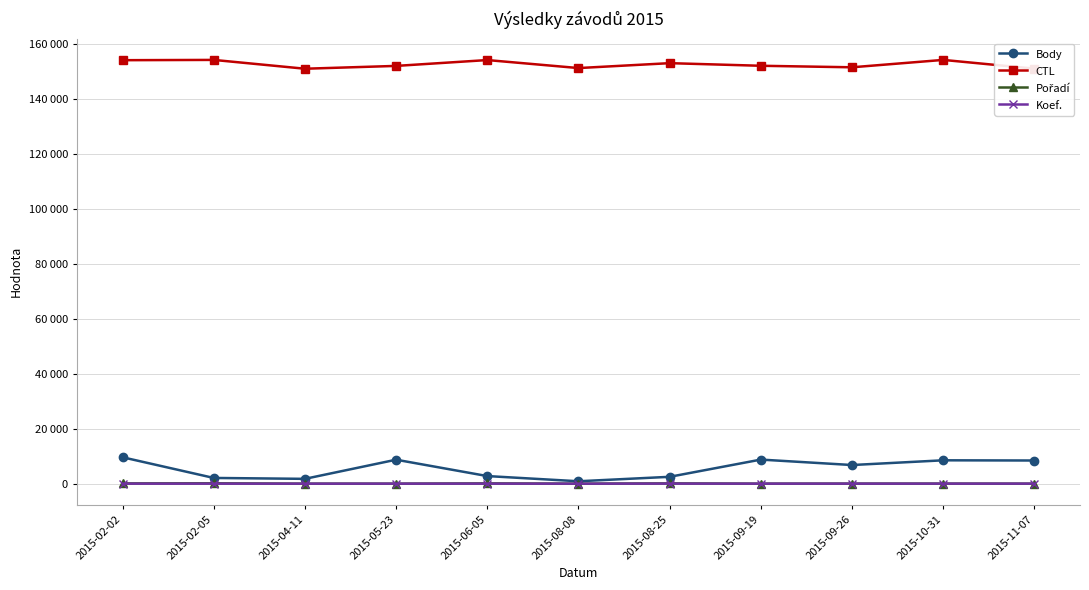

Does the chart have visible grid lines?

Yes